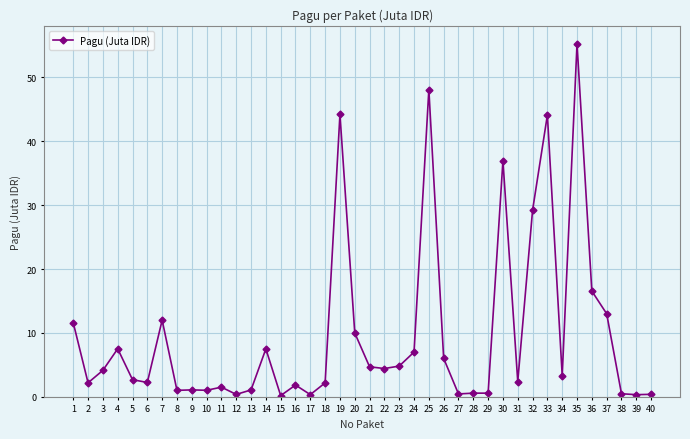

At which category does the data reach its first local peak?

4